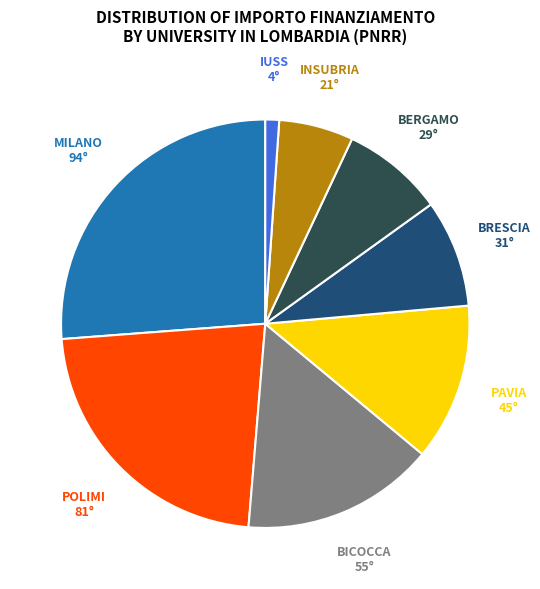

Count the number of slices in the pie.

8